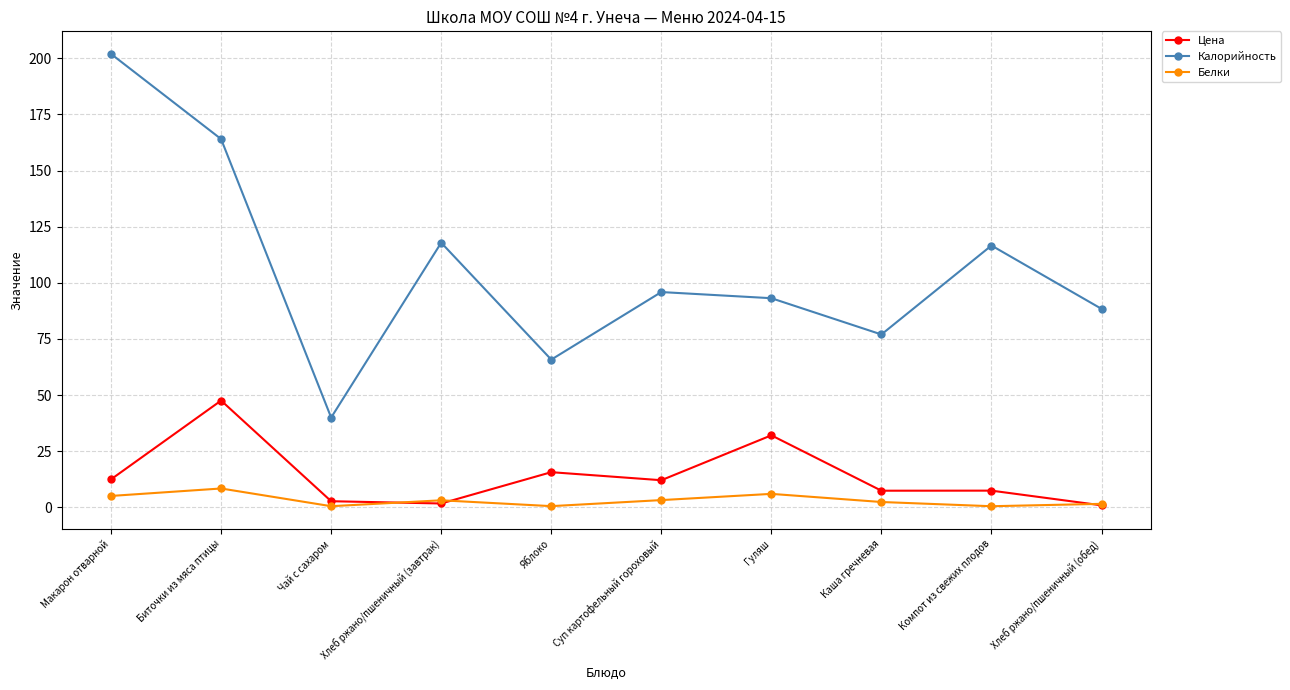

Where is the first local minimum for Белки?

Чай с сахаром